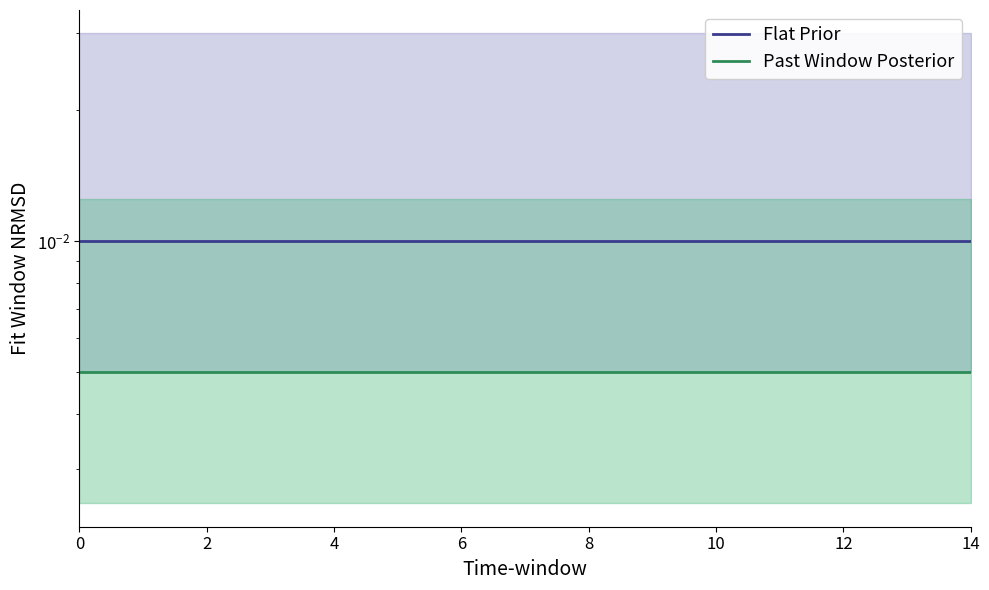

Which series has the widest spread of values?

Flat Prior